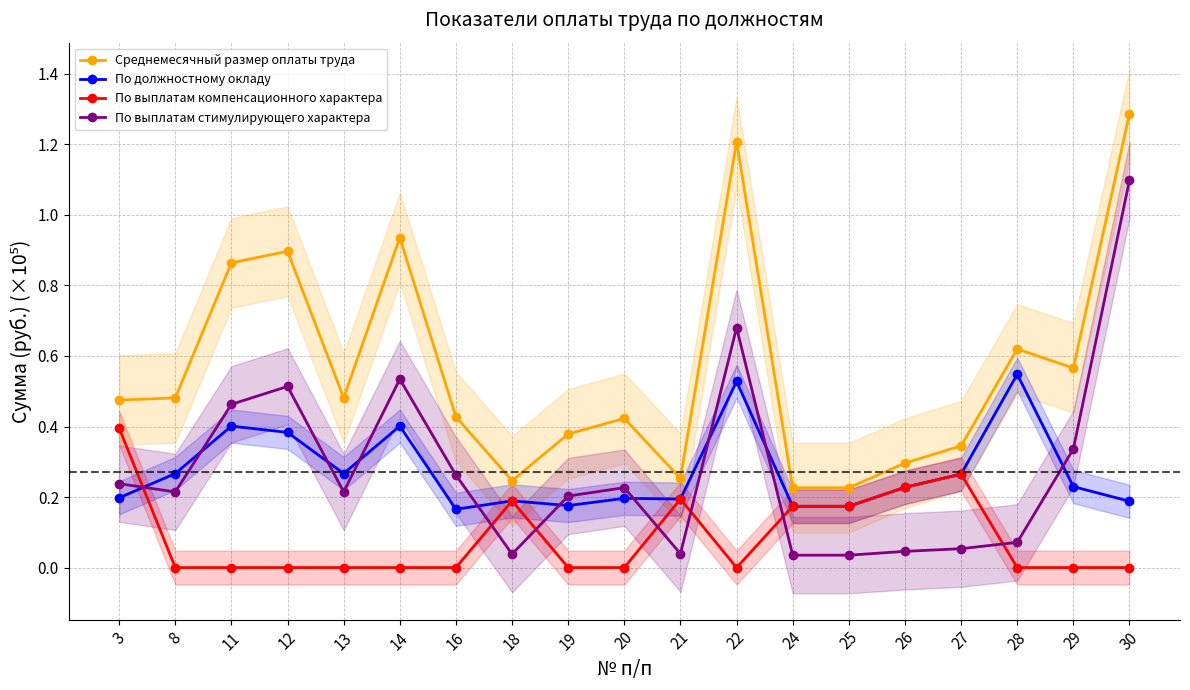

How many lines are shown in the chart?

4